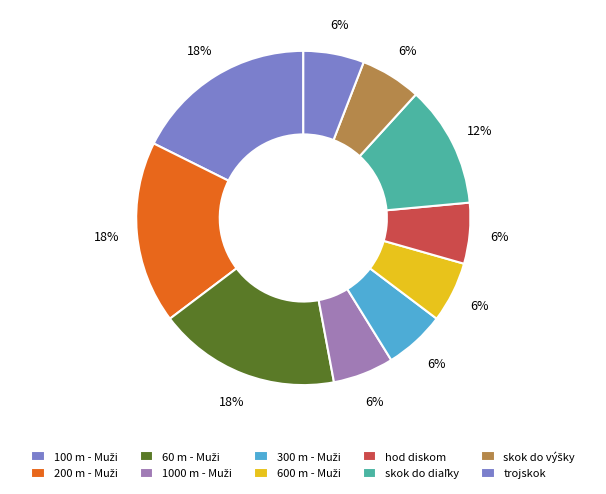

How many slices are in this pie chart?

10